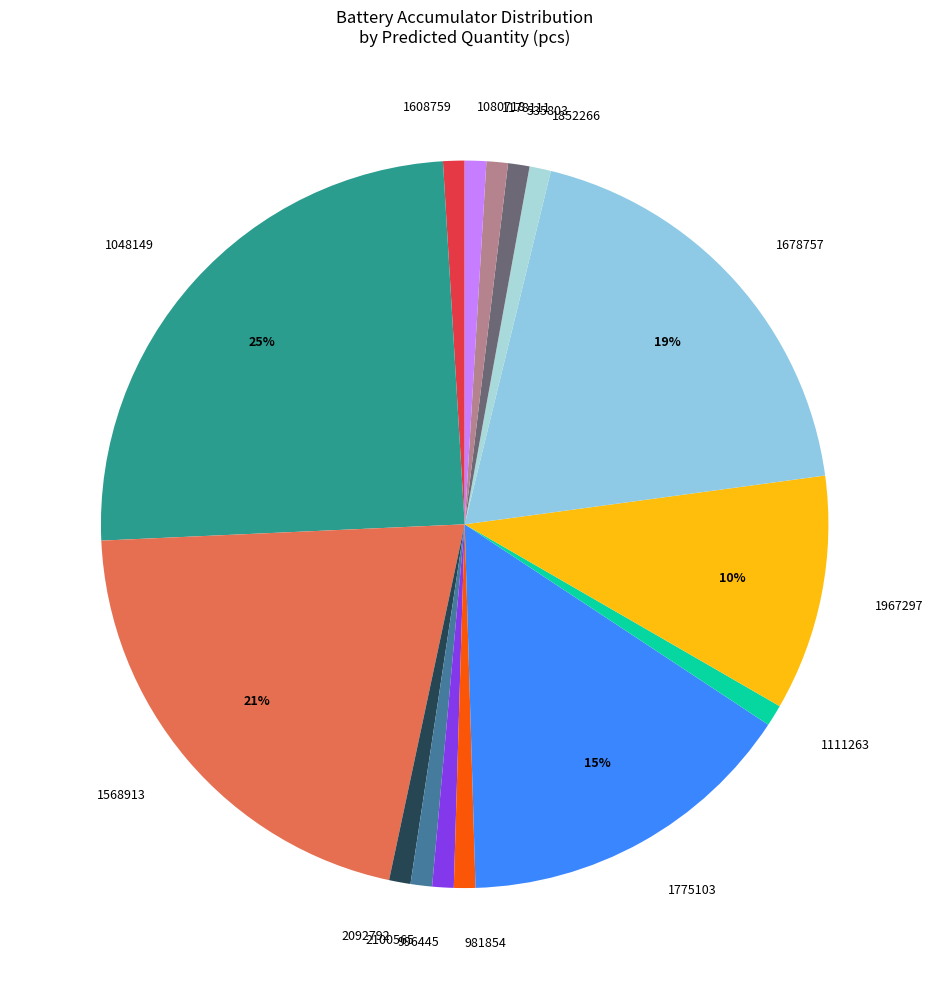

Do 1608759 and 1678757 together represent more than half of the pie?

No